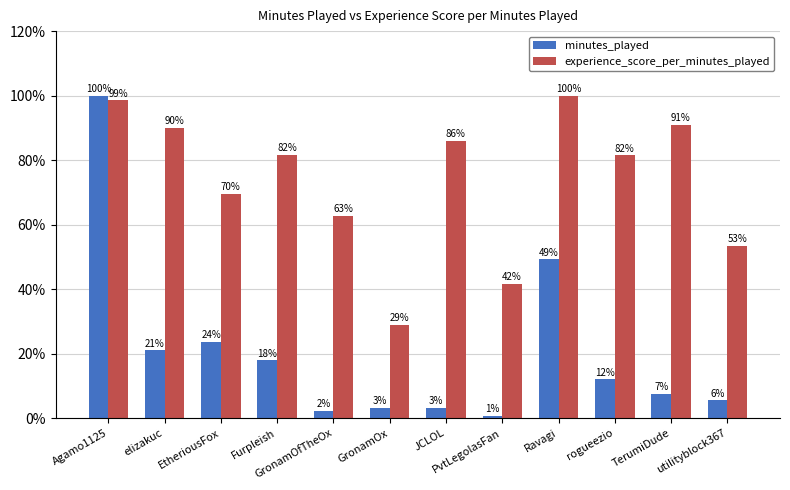

Which series has the largest total across all categories?

experience_score_per_minutes_played